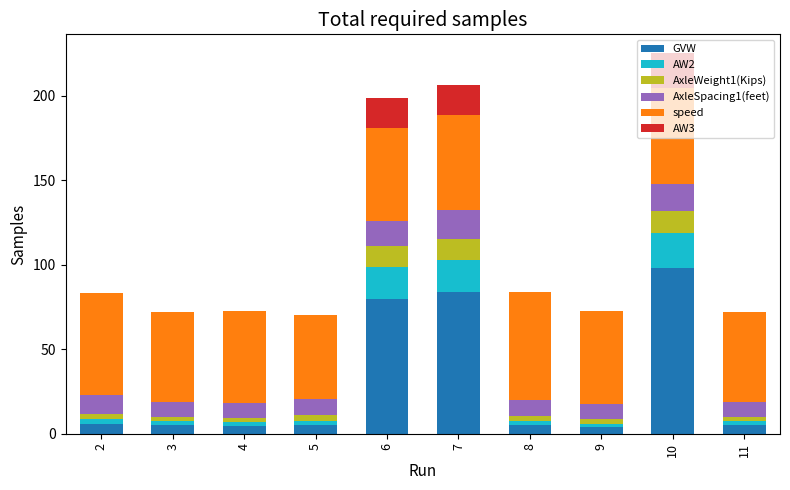

What is the maximum value for GVW?

98.1